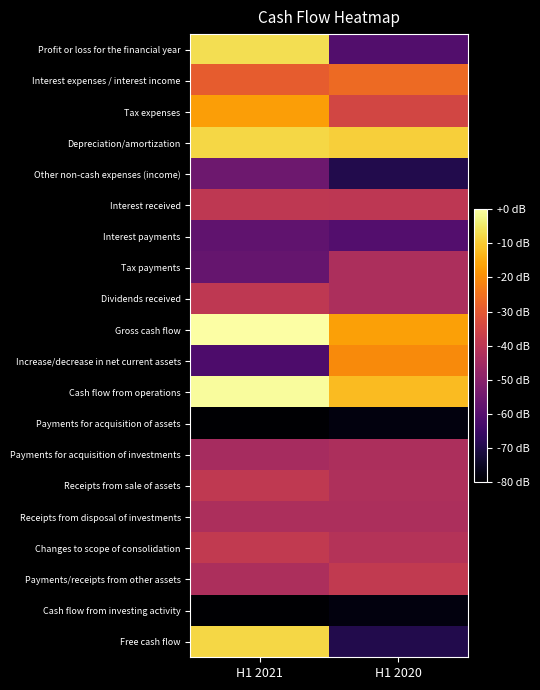

Between H1 2021 and H1 2020, which is larger?

H1 2021